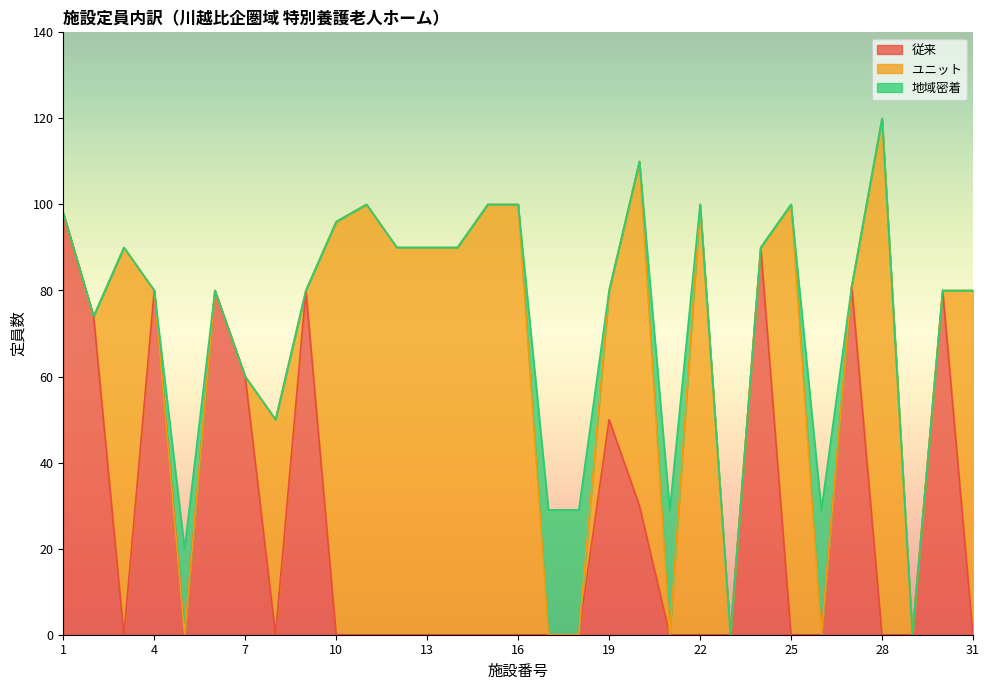

Reading left to right, list all the values displayed in this chart.

従来: 1=98	2=74	3=0	4=80	5=0	6=80	7=60	8=0	9=80	10=0	11=0	12=0	13=0	14=0	15=0	16=0	17=0	18=0	19=50	20=30	21=0	22=0	23=0	24=90	25=0	26=0	27=81	28=0	29=0	30=80	31=0
ユニット: 1=0	2=0	3=90	4=0	5=0	6=0	7=0	8=50	9=0	10=96	11=100	12=90	13=90	14=90	15=100	16=100	17=0	18=0	19=30	20=80	21=0	22=100	23=0	24=0	25=100	26=0	27=0	28=120	29=0	30=0	31=80
地域密着: 1=0	2=0	3=0	4=0	5=20	6=0	7=0	8=0	9=0	10=0	11=0	12=0	13=0	14=0	15=0	16=0	17=29	18=29	19=0	20=0	21=29	22=0	23=0	24=0	25=0	26=29	27=0	28=0	29=0	30=0	31=0